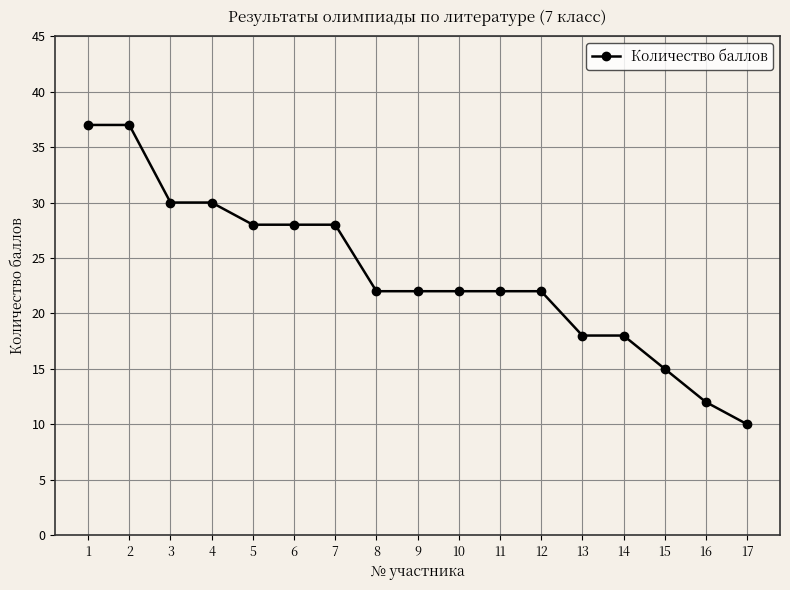

At which category does the chart reach its minimum across all series?

17